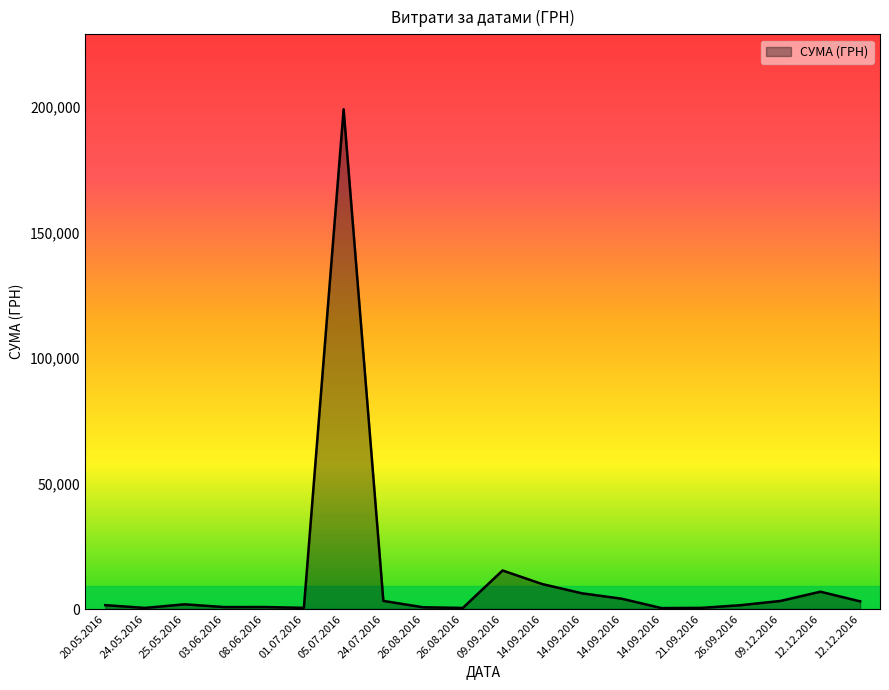

How many lines are shown in the chart?

1